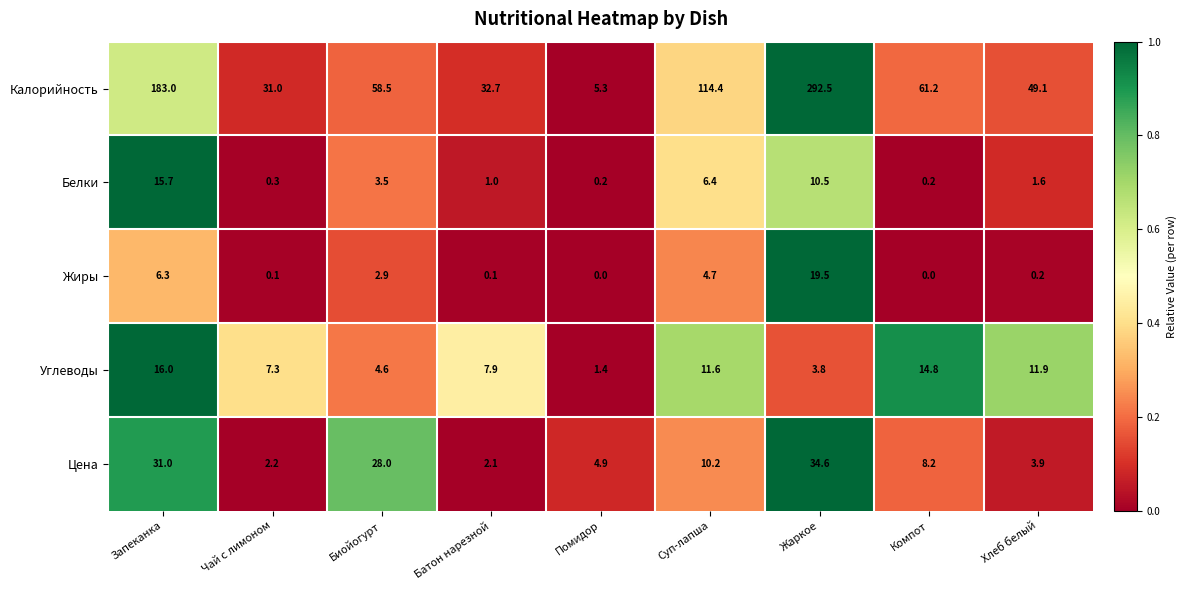

What is the difference between the highest and lowest values at Биойогурт?

55.6